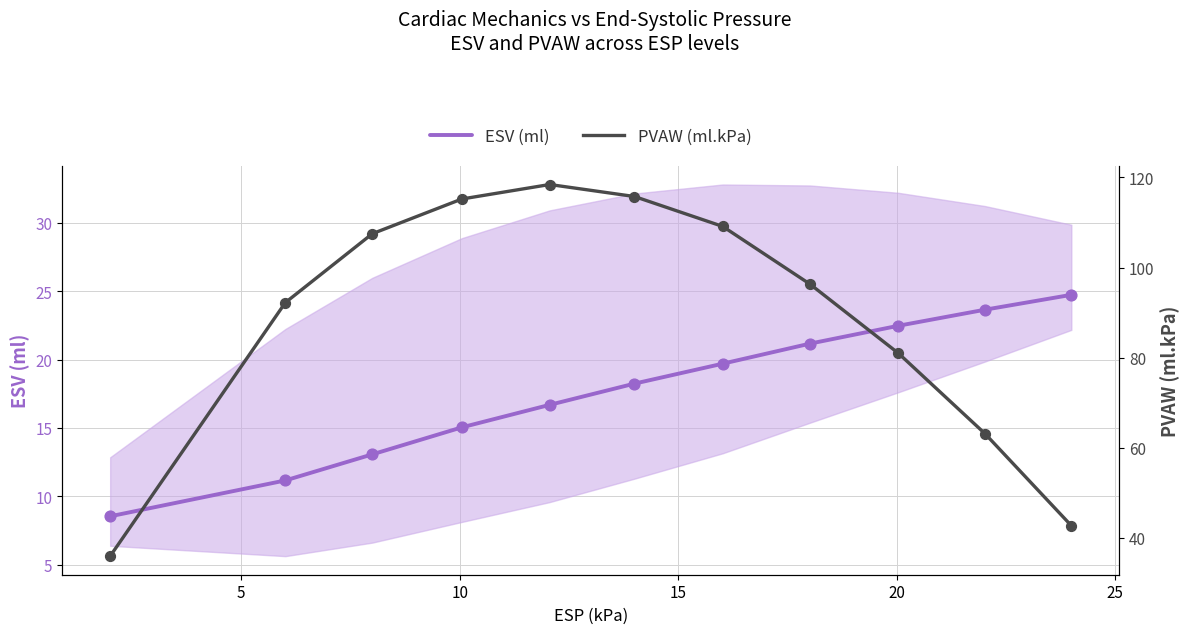

Which series has the largest total across all categories?

PVAW (ml.kPa)